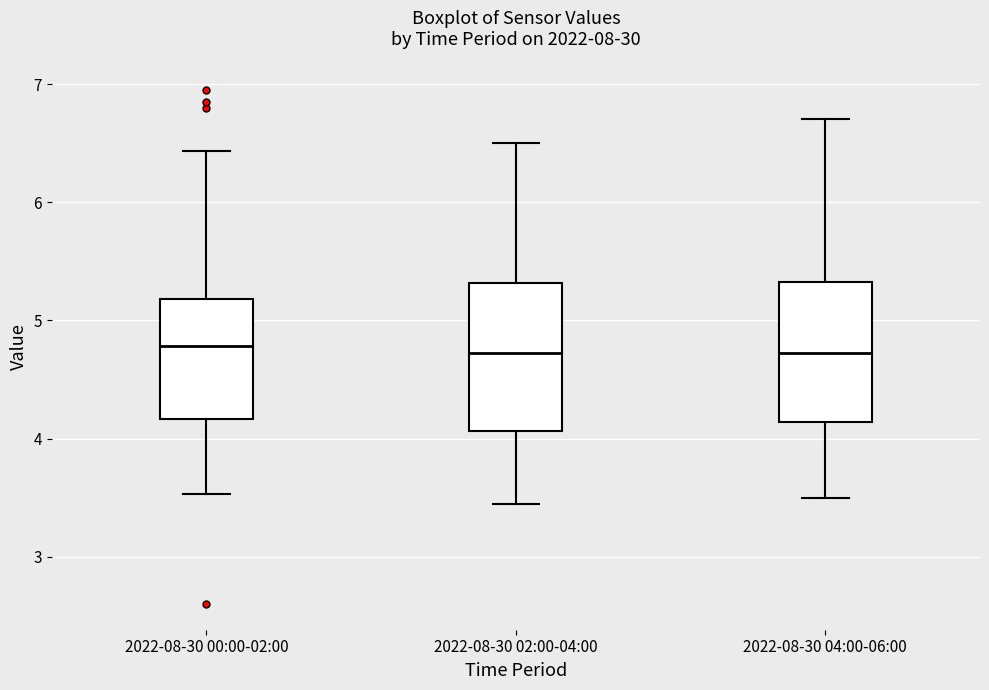

Where does the median line of the box for 2022-08-30 00:00-02:00 sit on the y-axis? The values are not printed on the chart, so give them approximately, as read against the axis.

4.8